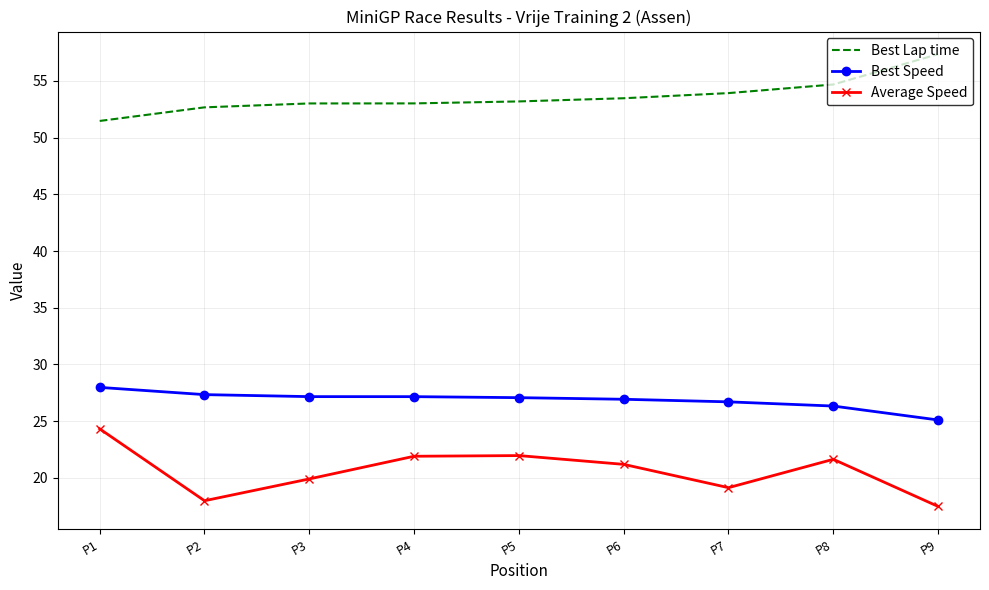

True or false: Average Speed and Best Speed cross at least once.

False